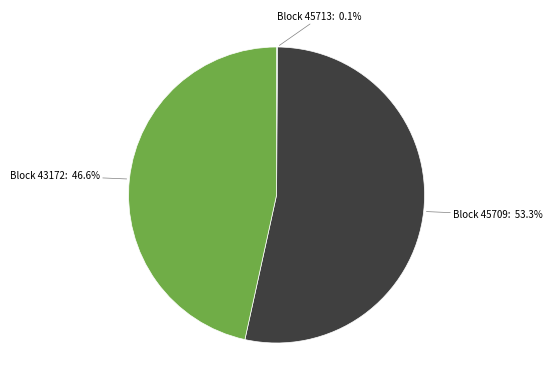

Is the sum of Block 45709: 53.3% and Block 43172: 46.6% greater than half?

Yes